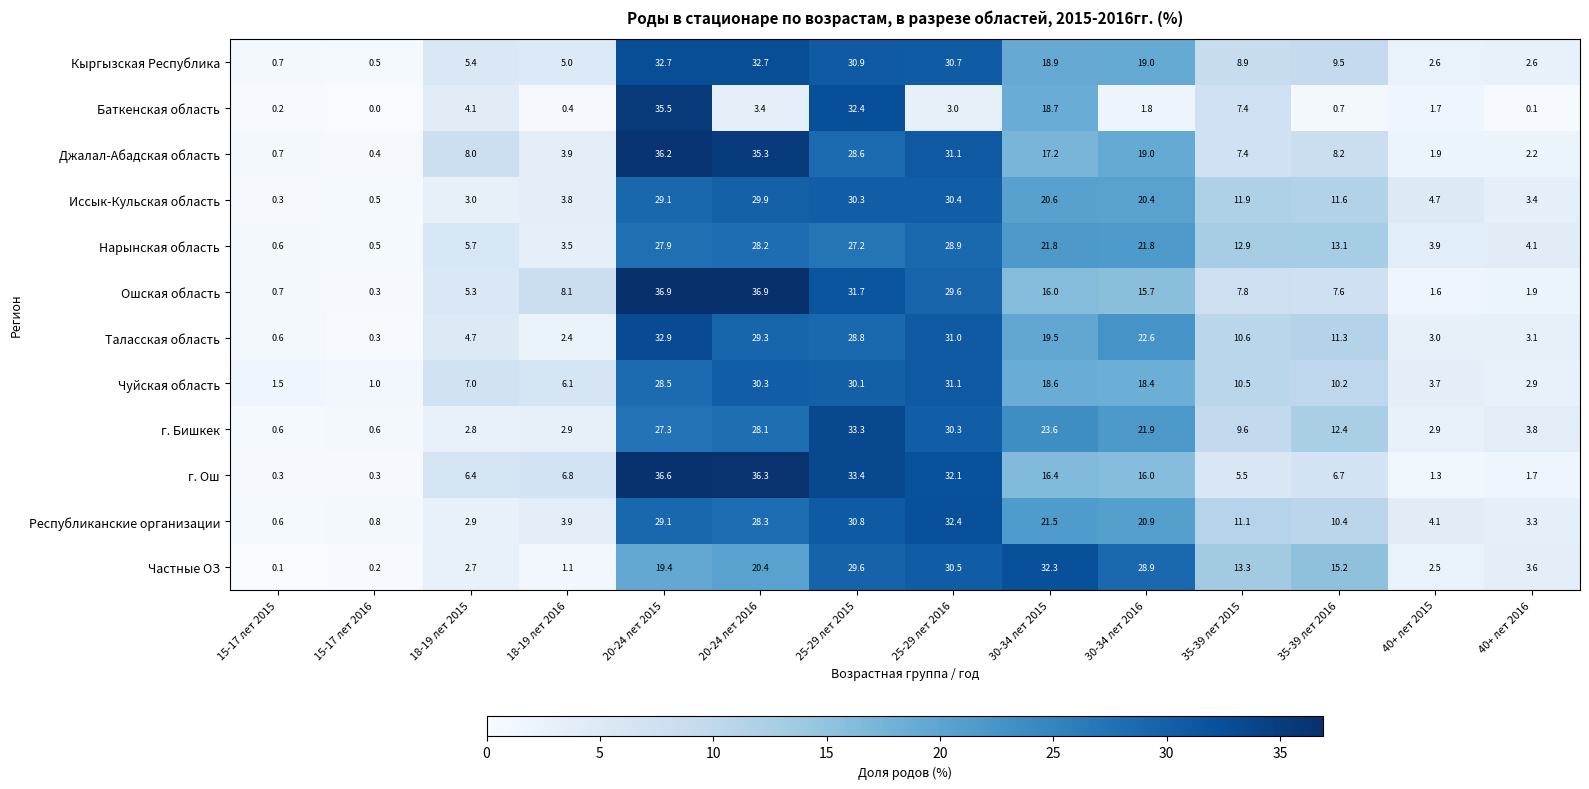

Which category has the lowest value across all series?

15-17 лет 2016